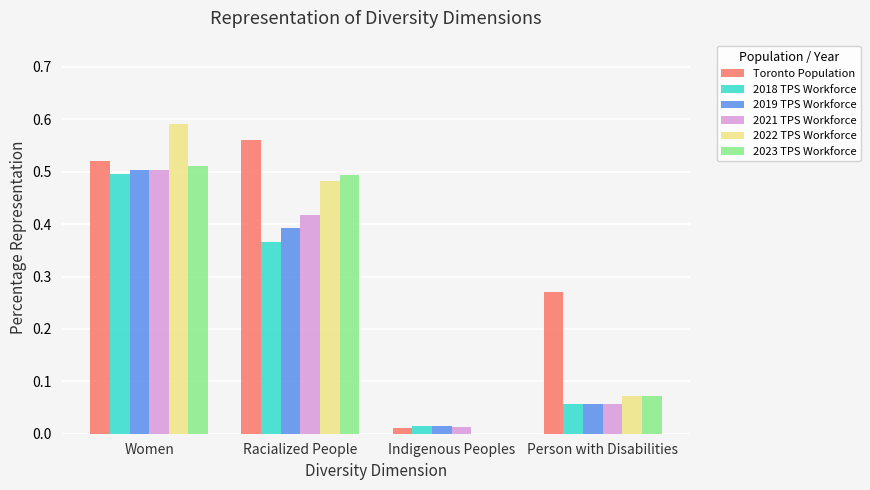

At which label does 2019 TPS Workforce reach its peak?

Women